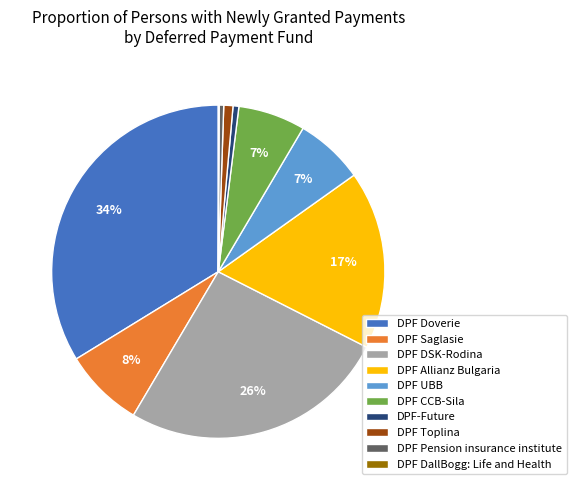

What is the ratio of the value at DPF Saglasie to the value at DPF DSK-Rodina?

0.3